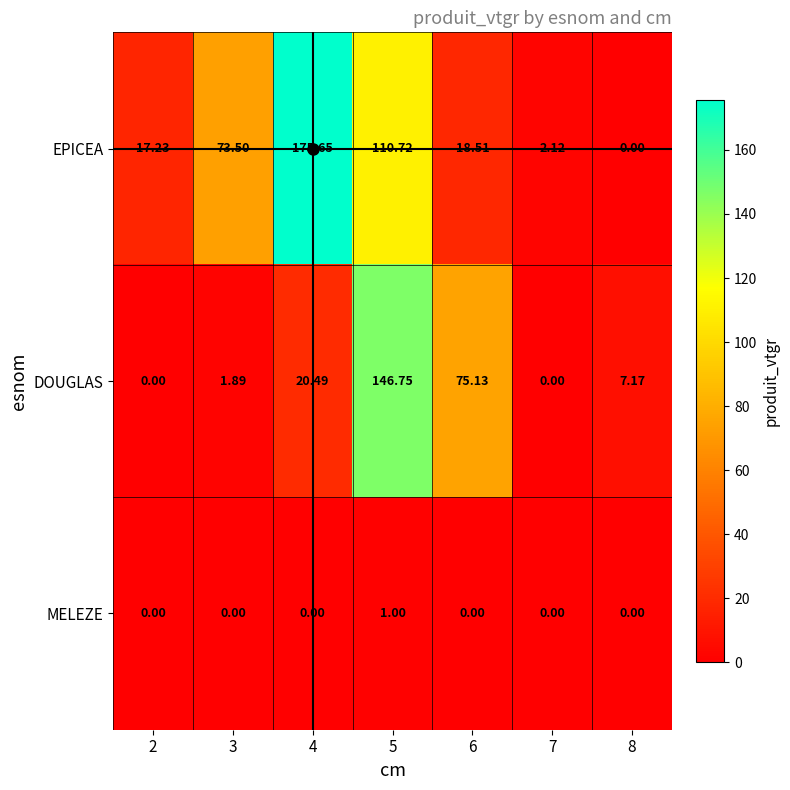

Which series has the largest range (max minus min)?

EPICEA